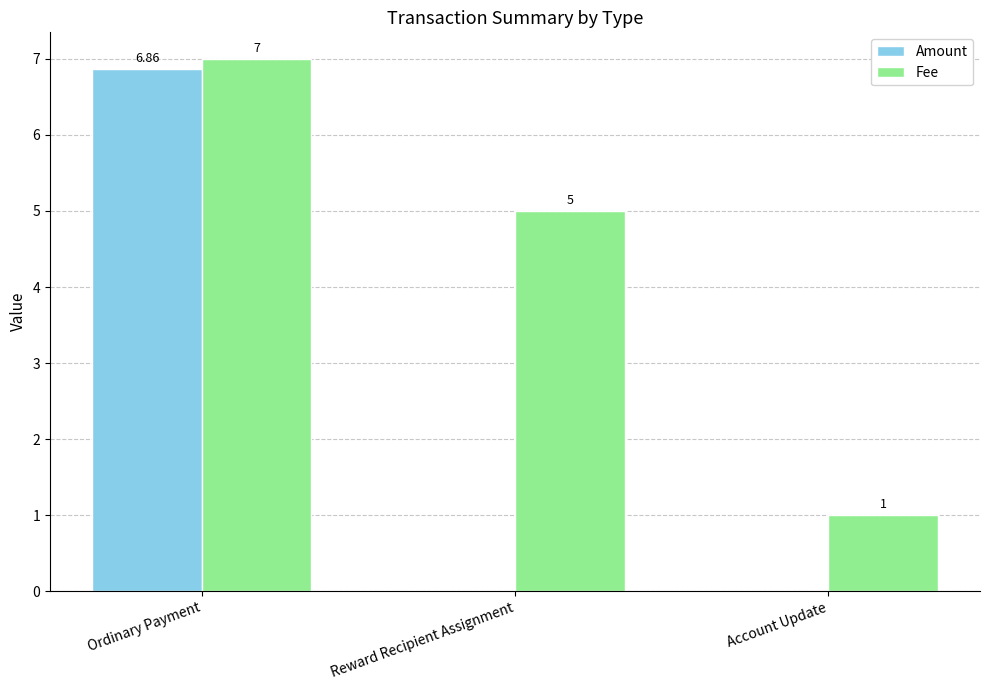

What is the total value across all series at Account Update?

1.0